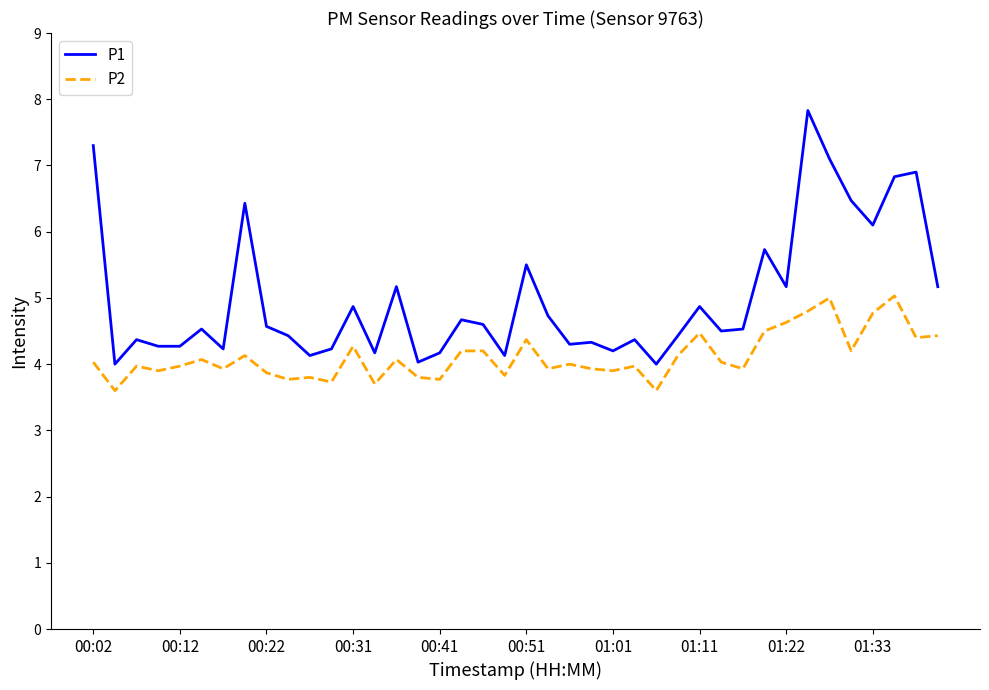

What is the smallest value displayed?

3.6